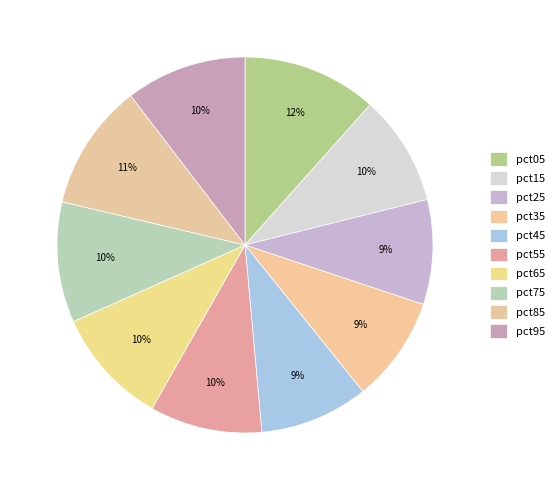

Which slice is the largest?

pct05